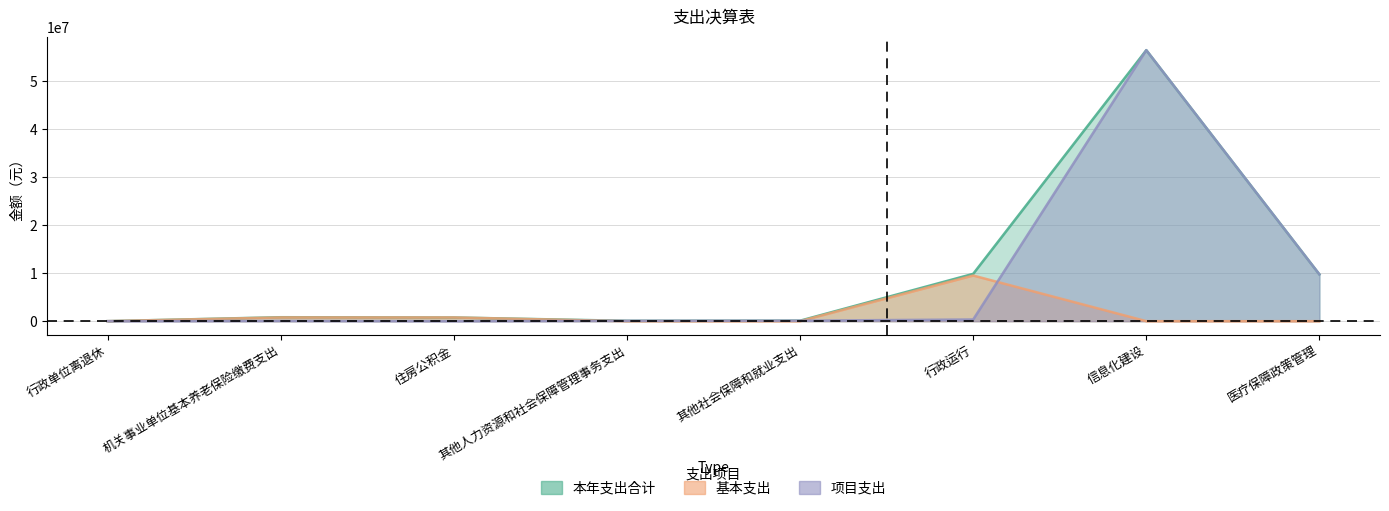

Rank the series by their maximum value, from lowest to highest.

基本支出, 本年支出合计, 项目支出